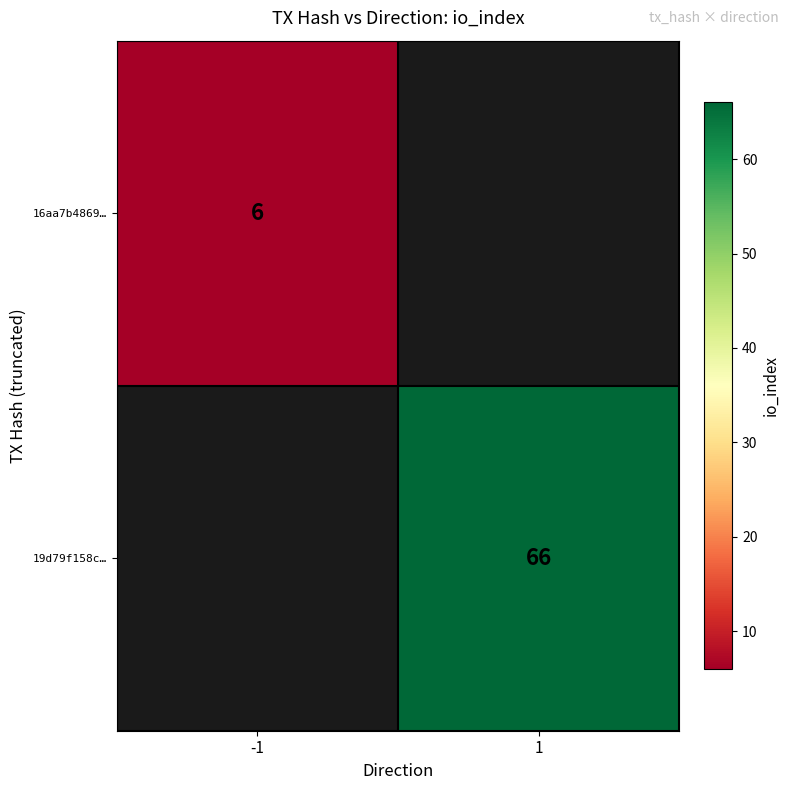

At how many categories does at least one series exceed 52?

1